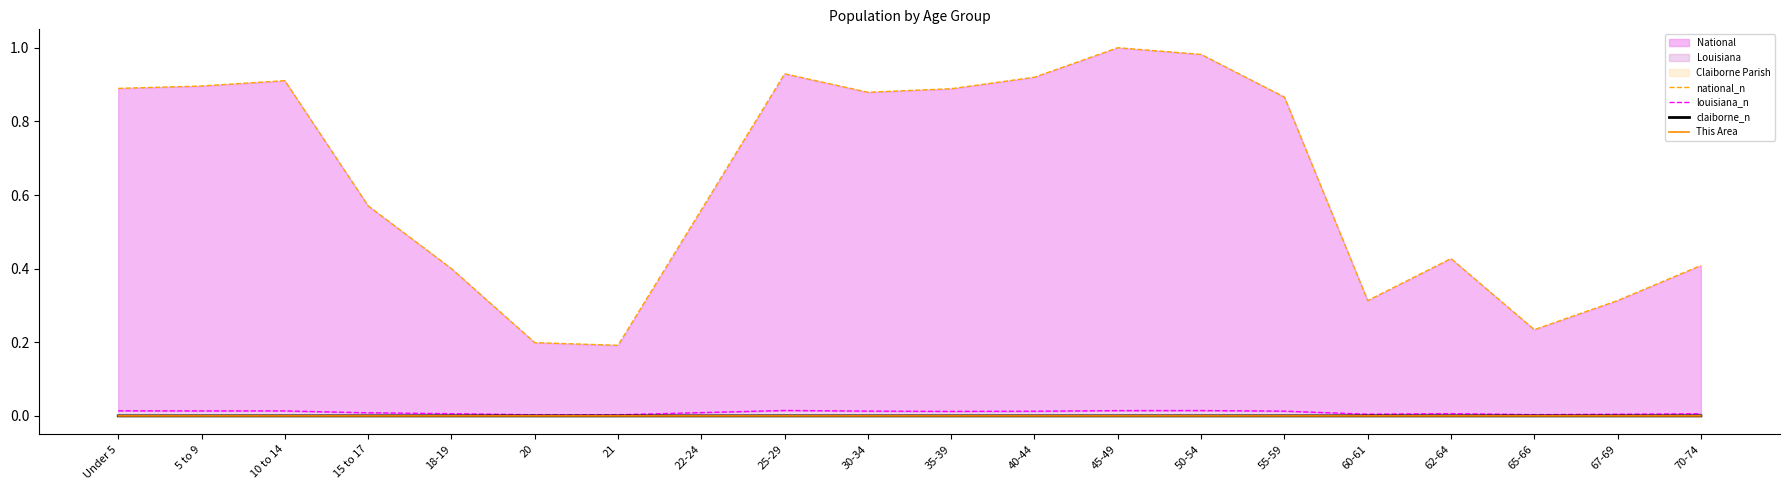

At how many categories does at least one series exceed 0?

20